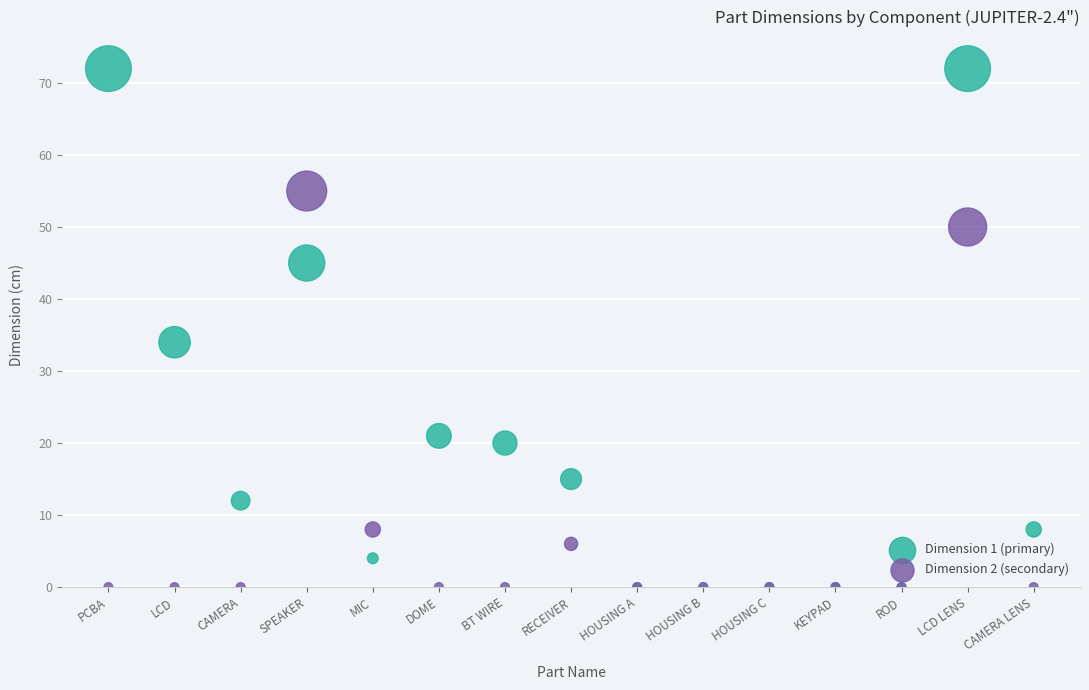

Which series reaches the maximum Y coordinate?

Dimension 1 (primary)